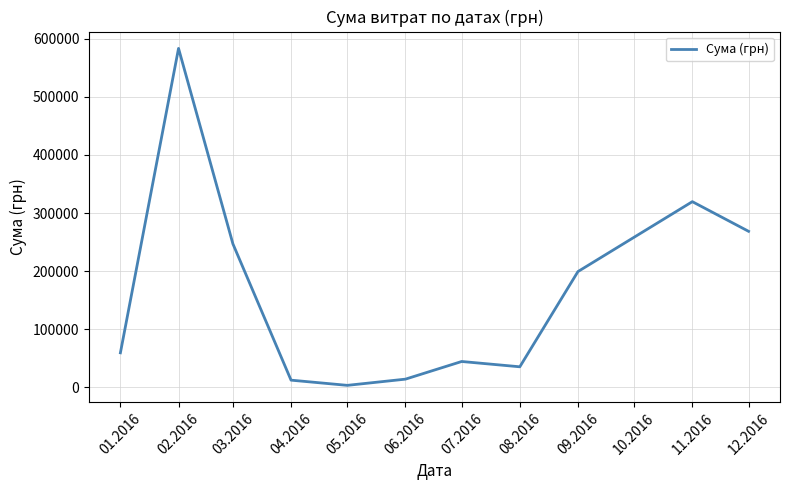

At which category does the chart reach its minimum across all series?

05.2016